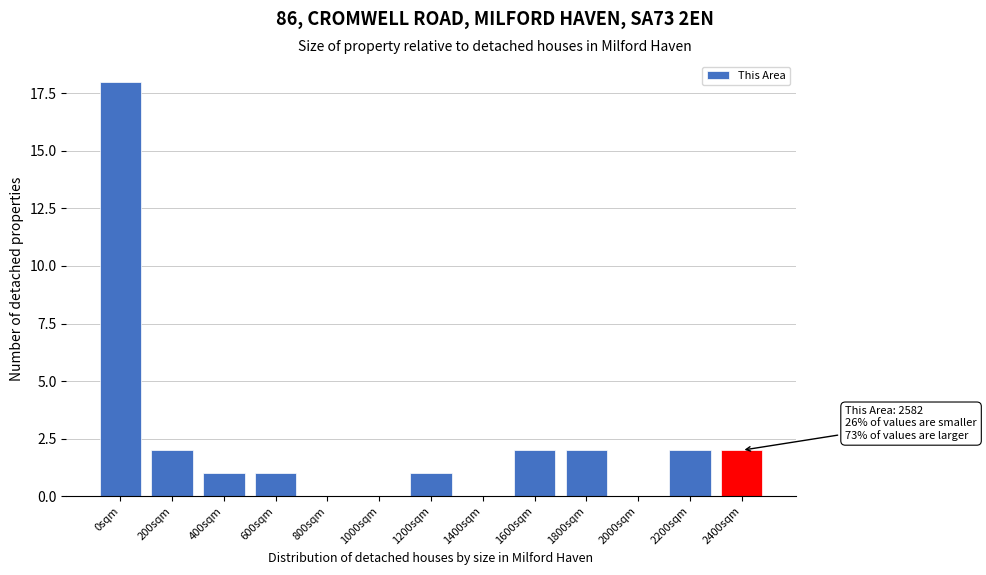

Reading left to right, transcribe all the data shown in this chart.

0sqm=18	200sqm=2	400sqm=1	600sqm=1	800sqm=0	1000sqm=0	1200sqm=1	1400sqm=0	1600sqm=2	1800sqm=2	2000sqm=0	2200sqm=2	2400sqm=2